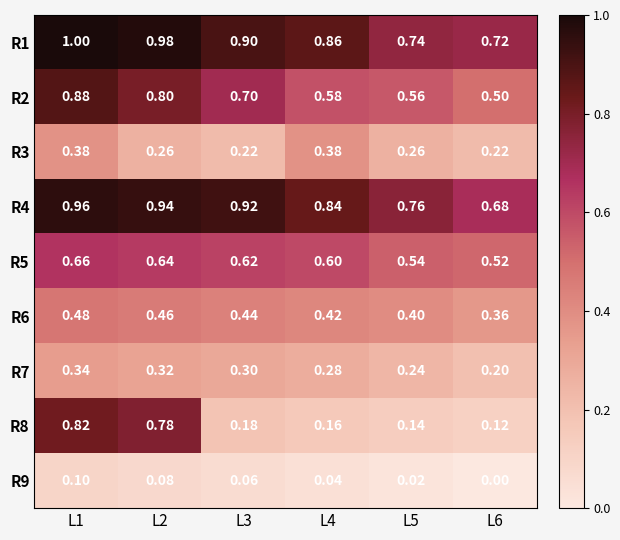

Is the value of R3 at L4 greater than the value of R2 at L2?

No